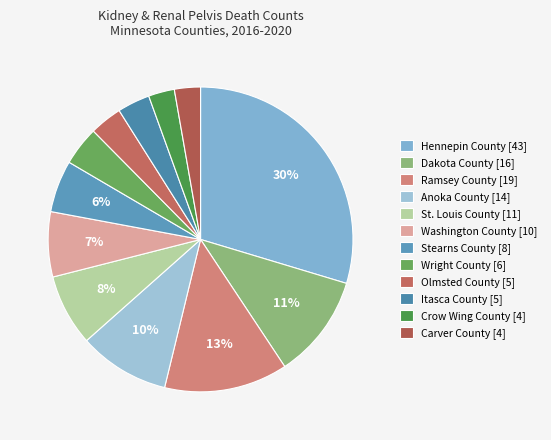

Count the number of slices in the pie.

12